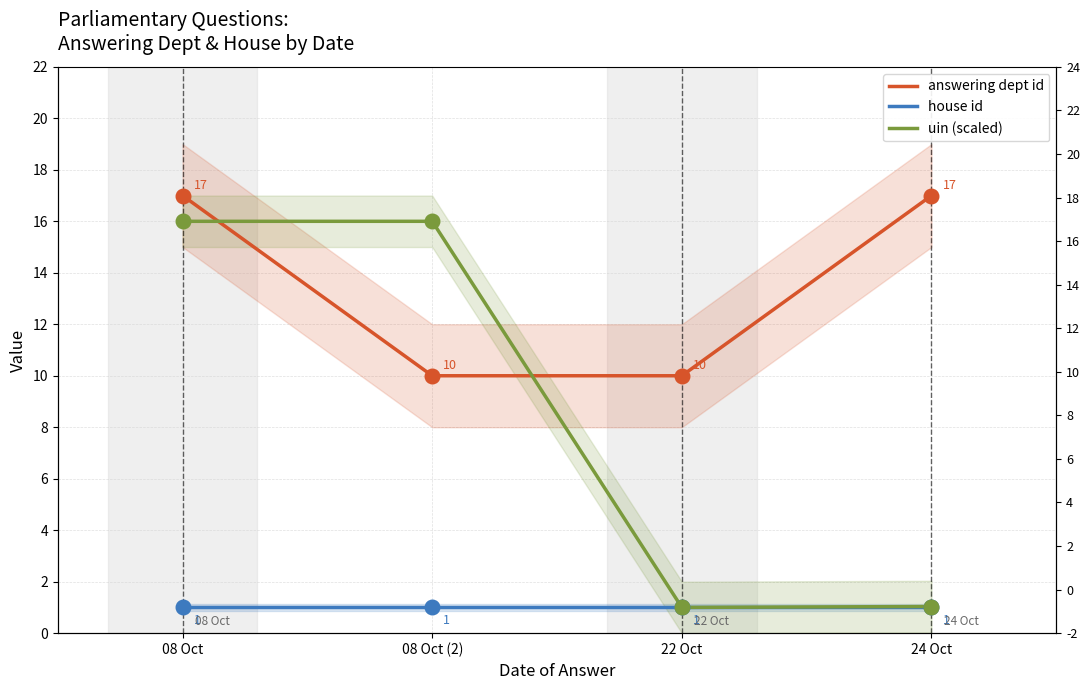

At how many categories does at least one series exceed 13?

3